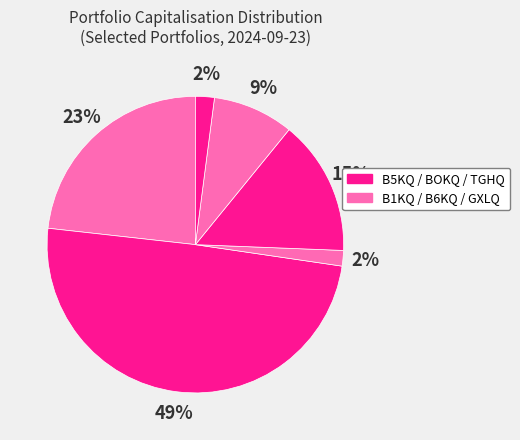

How many segments does this pie chart have?

6